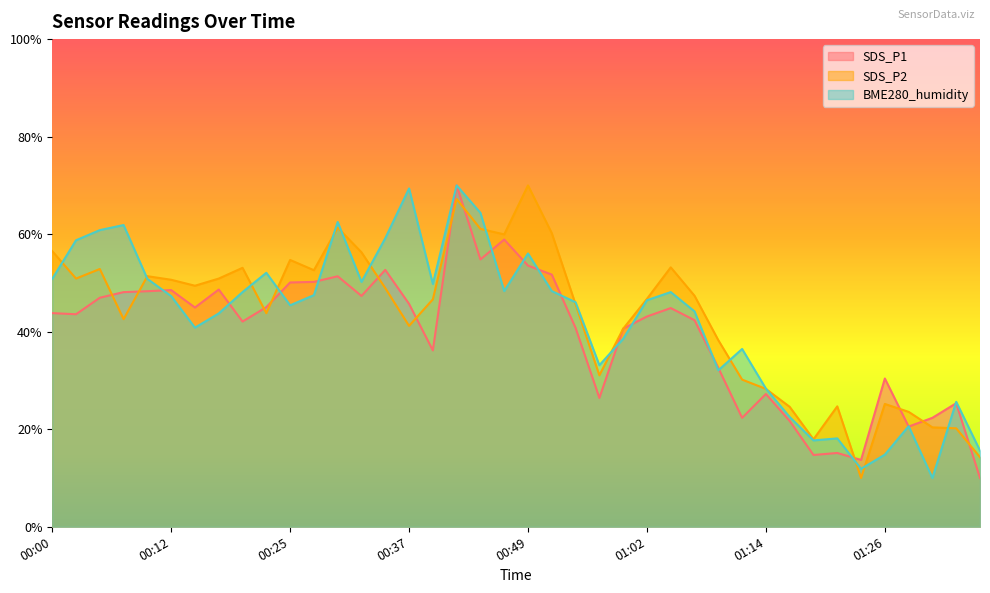

What is the sum of all SDS_P2 values?

1724.4